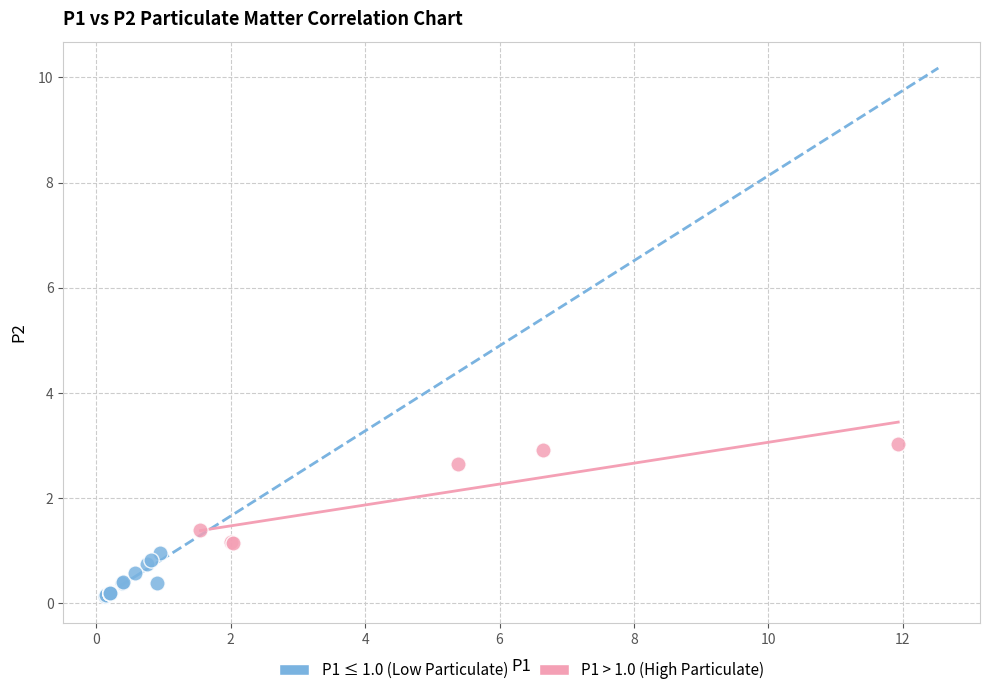

Which series reaches the minimum Y coordinate?

P1 ≤ 1.0 (Low Particulate)